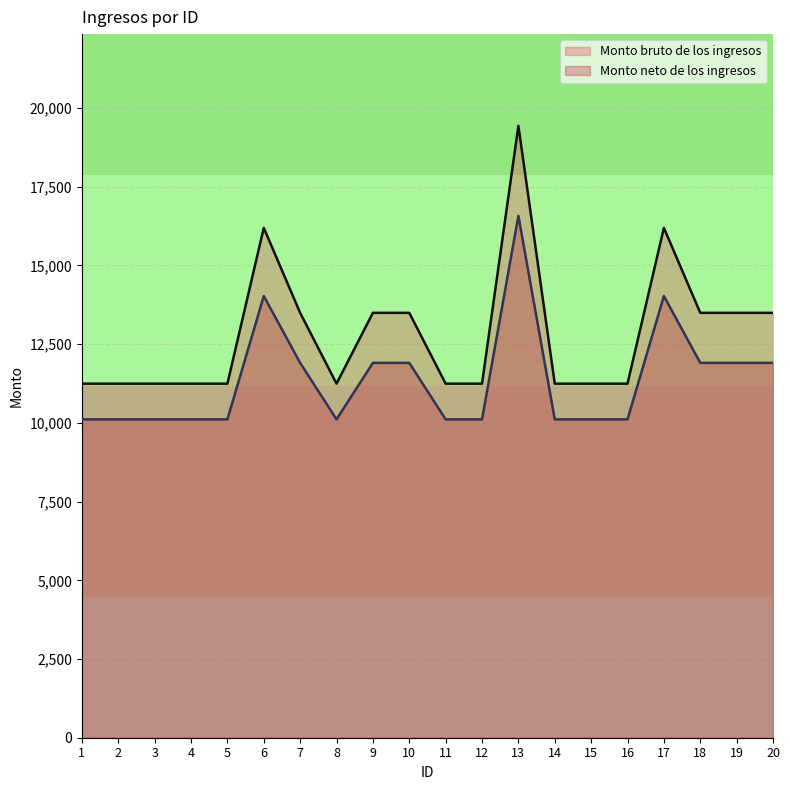

True or false: Monto neto de los ingresos and Monto bruto de los ingresos cross at least once.

False